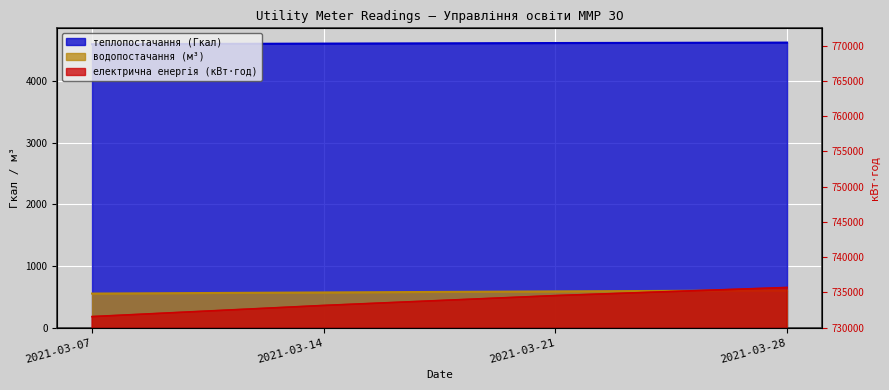

Which series has the largest total across all categories?

електрична енергія (кВт·год)